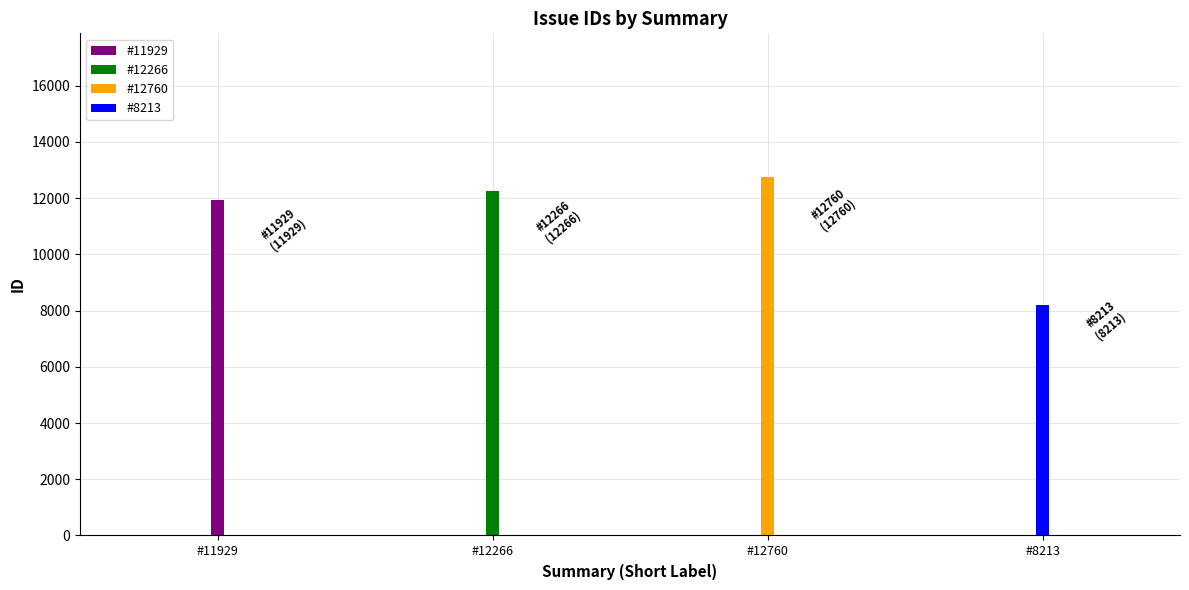

What is the greatest value displayed?

12760